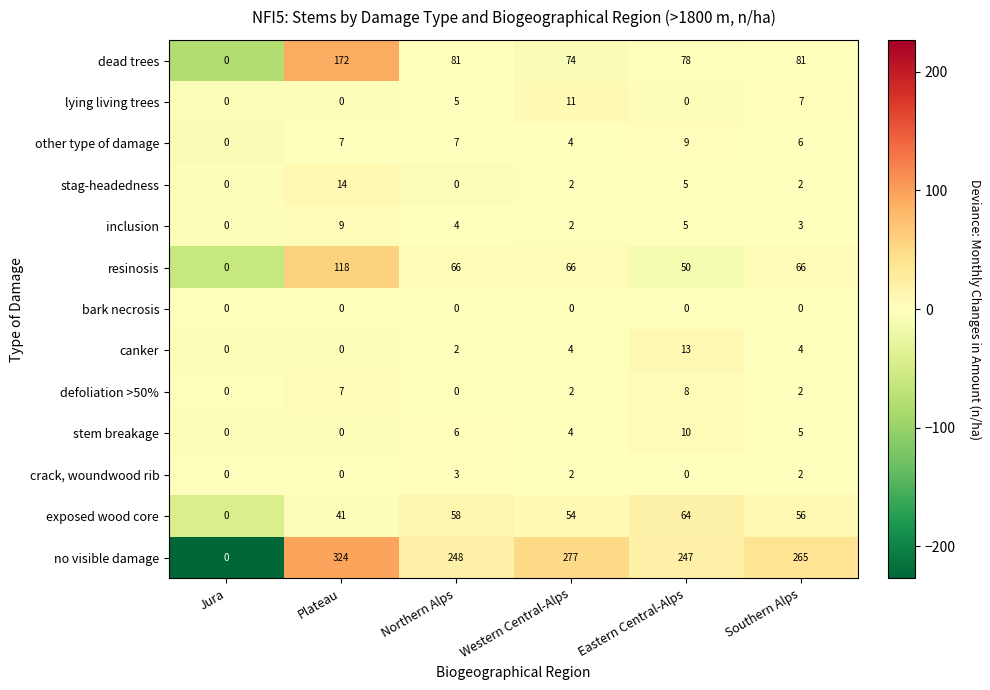

What is the total value across all series at Eastern Central-Alps?

489